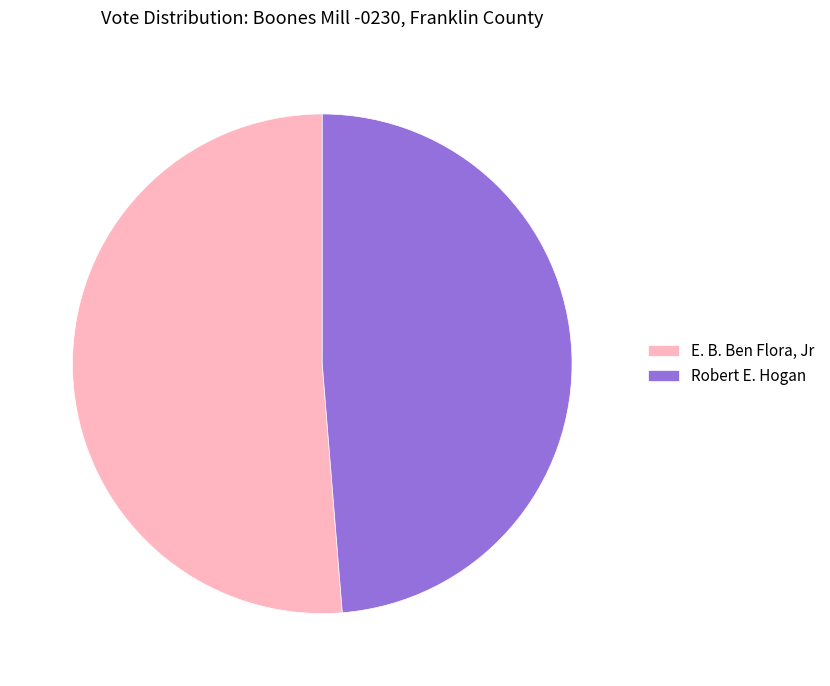

Which slice is the smallest?

Robert E. Hogan